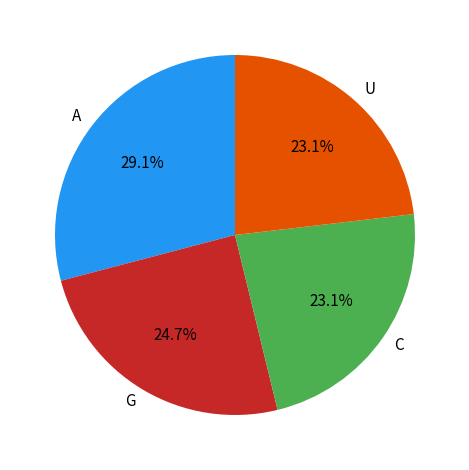

Is there a majority slice in this chart?

No